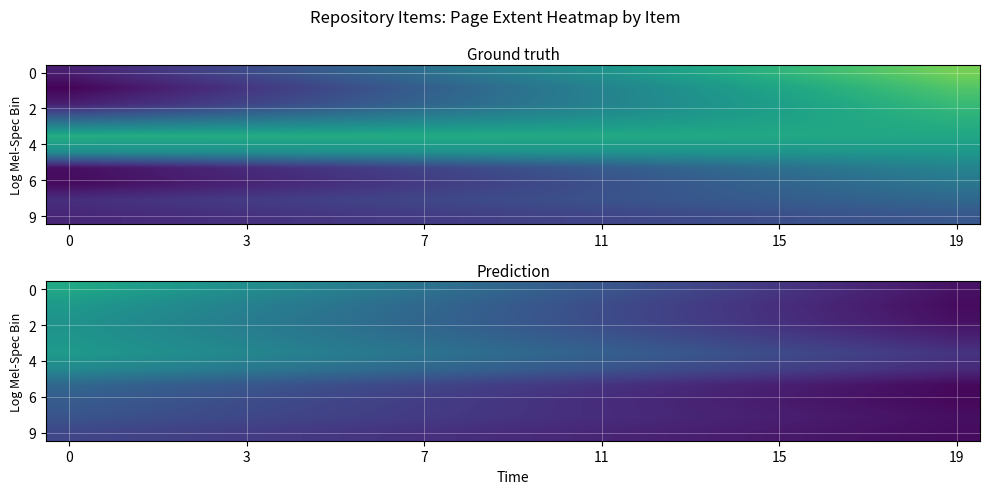

How many data points does each series have?

20